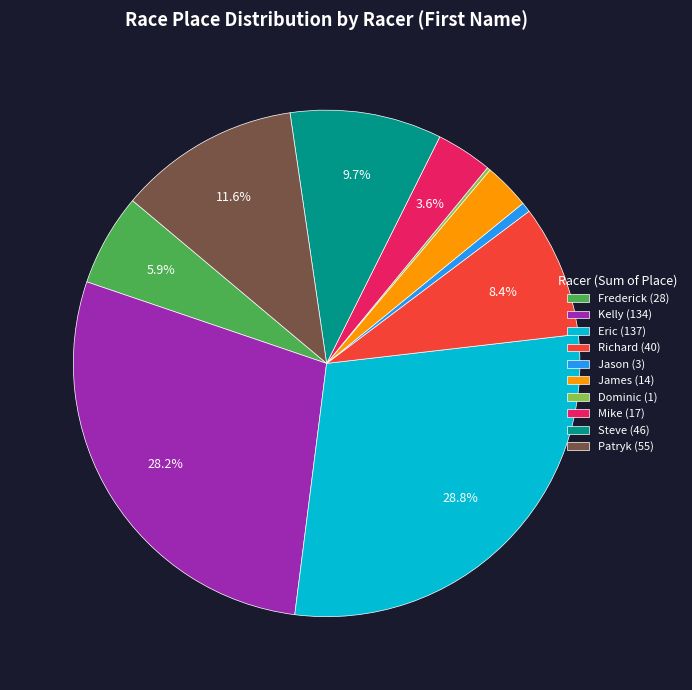

Between Eric and Jason, which is larger?

Eric